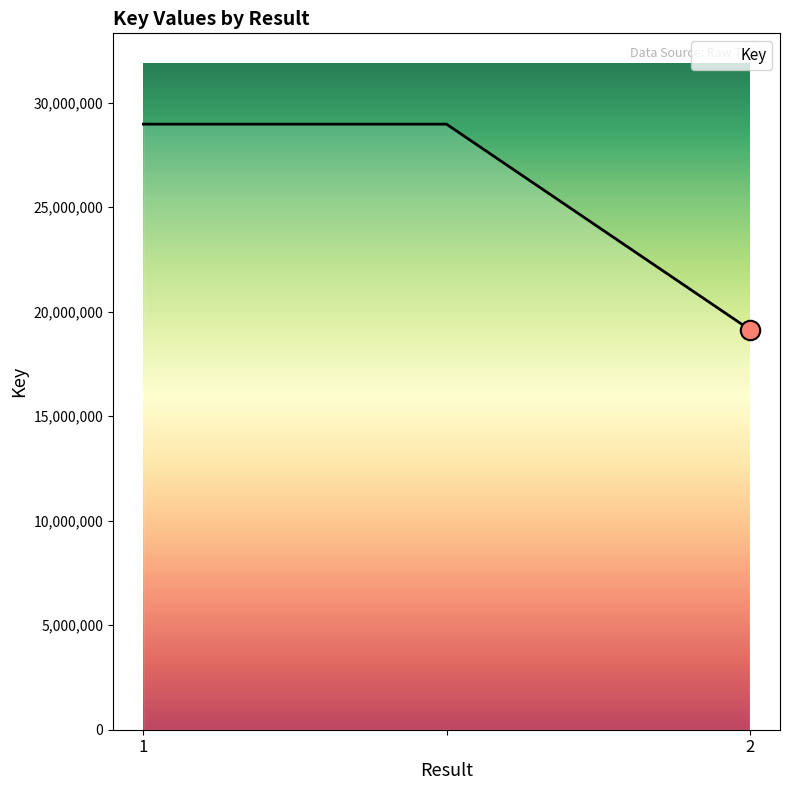

What is the sum of all values?

77097148